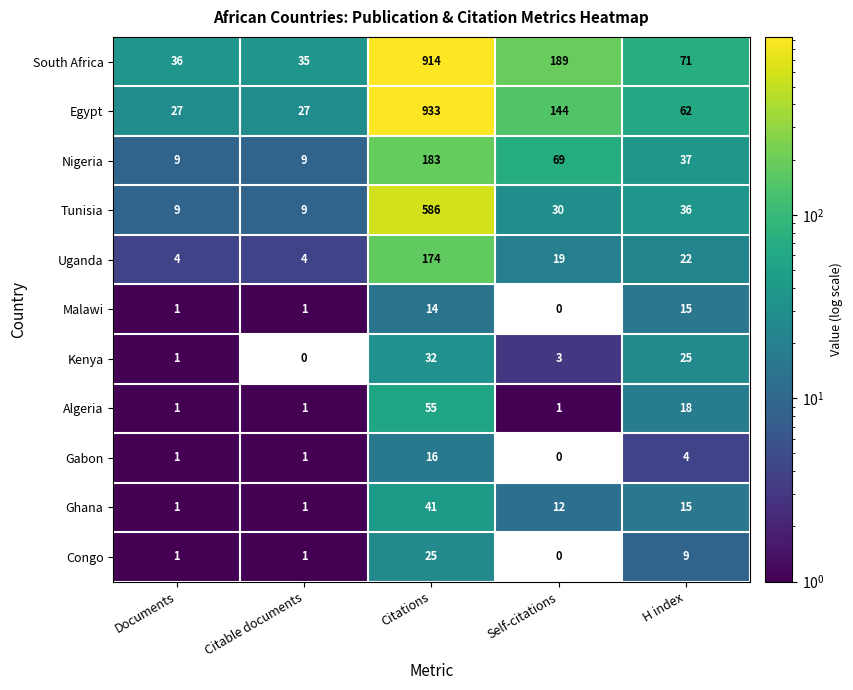

Where does the South Africa series first go above 71?

Citations